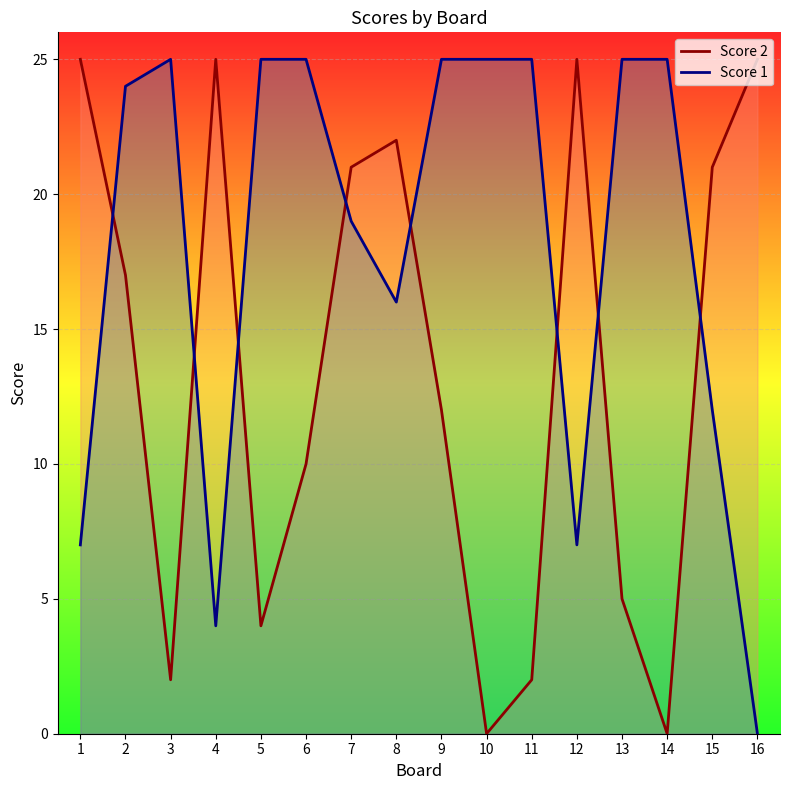

Which label corresponds to the smallest value in the chart?

10